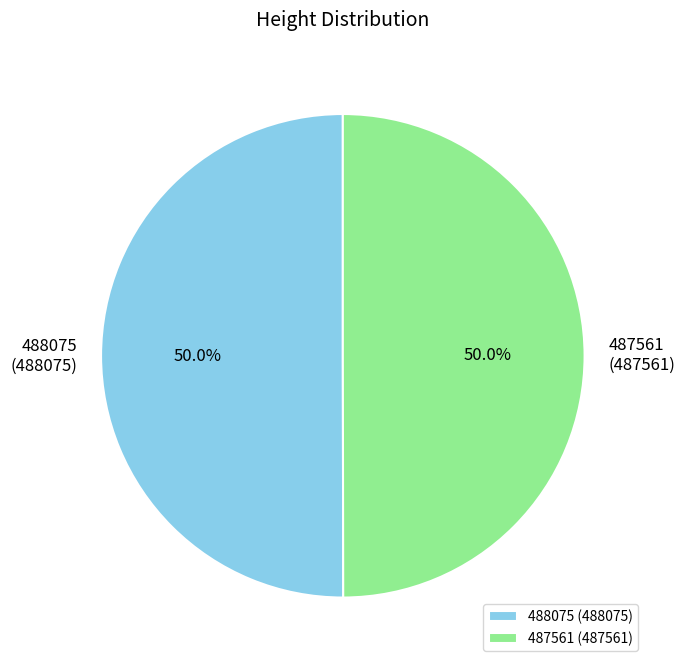

What is the ratio of the value at 488075 to the value at 487561?

1.0